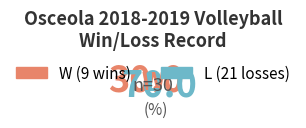

Does any single category account for the majority?

Yes